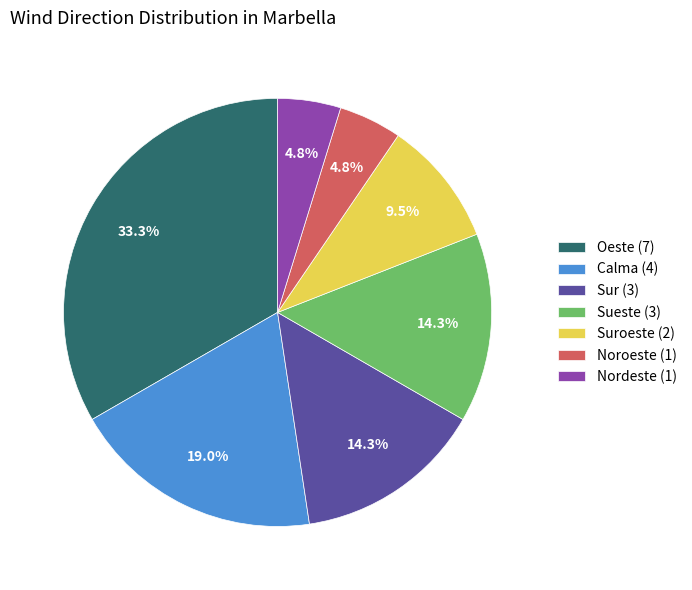

Is there a majority slice in this chart?

No